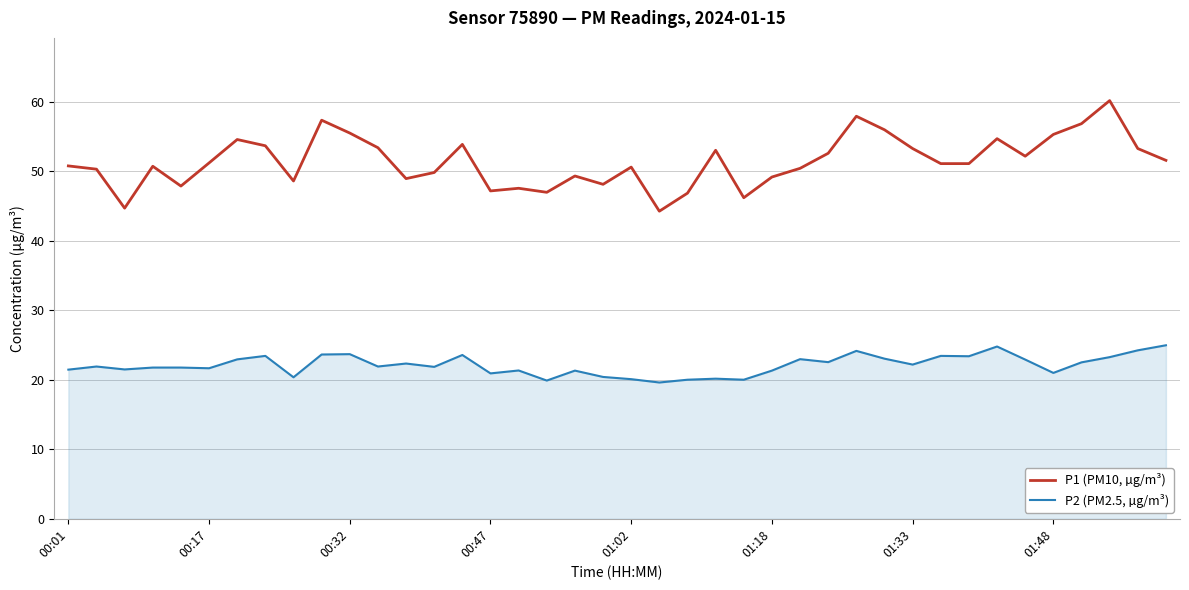

What is the maximum value for P1 (PM10, µg/m³)?

60.2